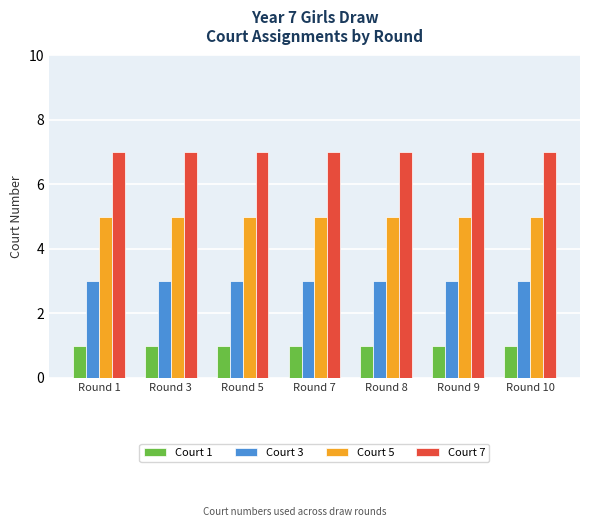

Reading left to right, what are all the values shown in this chart?

Court 1: 1	1	1	1	1	1	1
Court 3: 3	3	3	3	3	3	3
Court 5: 5	5	5	5	5	5	5
Court 7: 7	7	7	7	7	7	7